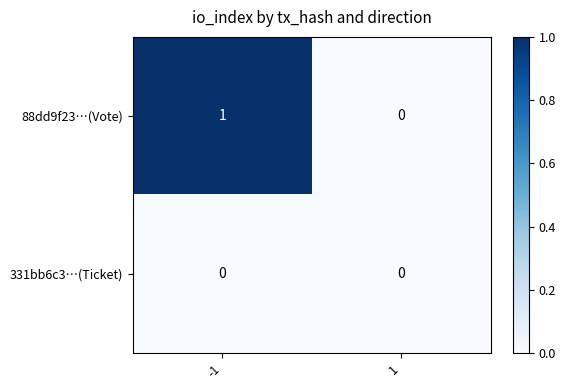

Which series changed the most between -1 and 1?

88dd9f23…(Vote)